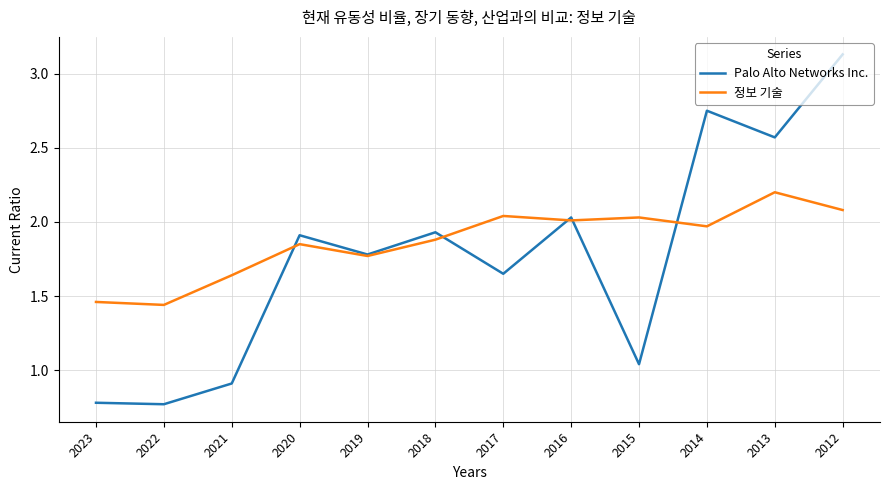

The Palo Alto Networks Inc. series shows 1.2 at 2023. True or false?

False